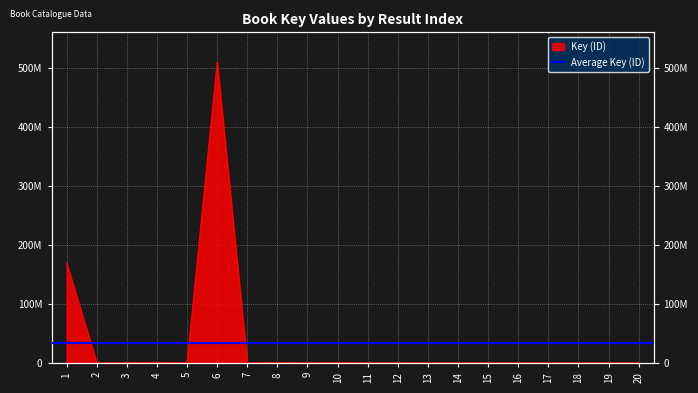

What is the minimum value shown in the chart?

2050